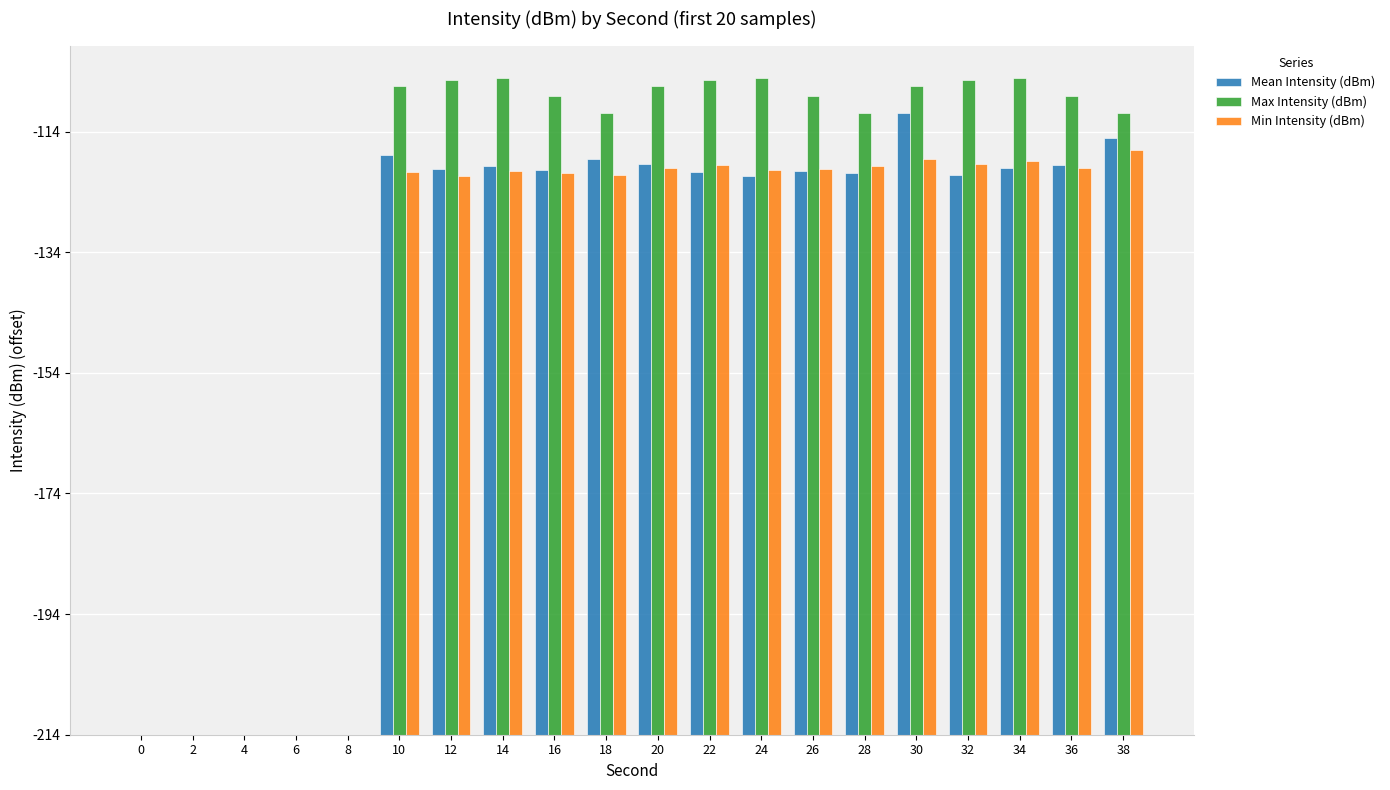

Reading left to right, extract all data points from this chart.

Mean Intensity (dBm): 0=0.0	2=0.0	4=0.0	6=0.0	8=0.0	10=96.2	12=93.8	14=94.3	16=93.6	18=95.5	20=94.6	22=93.2	24=92.6	26=93.4	28=93.2	30=103.0	32=92.9	34=94.0	36=94.5	38=98.9
Max Intensity (dBm): 0=0.0	2=0.0	4=0.0	6=0.0	8=0.0	10=107.6	12=108.5	14=108.8	16=105.9	18=103.0	20=107.6	22=108.5	24=108.8	26=105.9	28=103.0	30=107.6	32=108.5	34=108.8	36=105.9	38=103.0
Min Intensity (dBm): 0=0.0	2=0.0	4=0.0	6=0.0	8=0.0	10=93.2	12=92.6	14=93.4	16=93.2	18=92.9	20=94.0	22=94.5	24=93.6	26=93.8	28=94.3	30=95.5	32=94.6	34=95.2	36=93.9	38=96.9